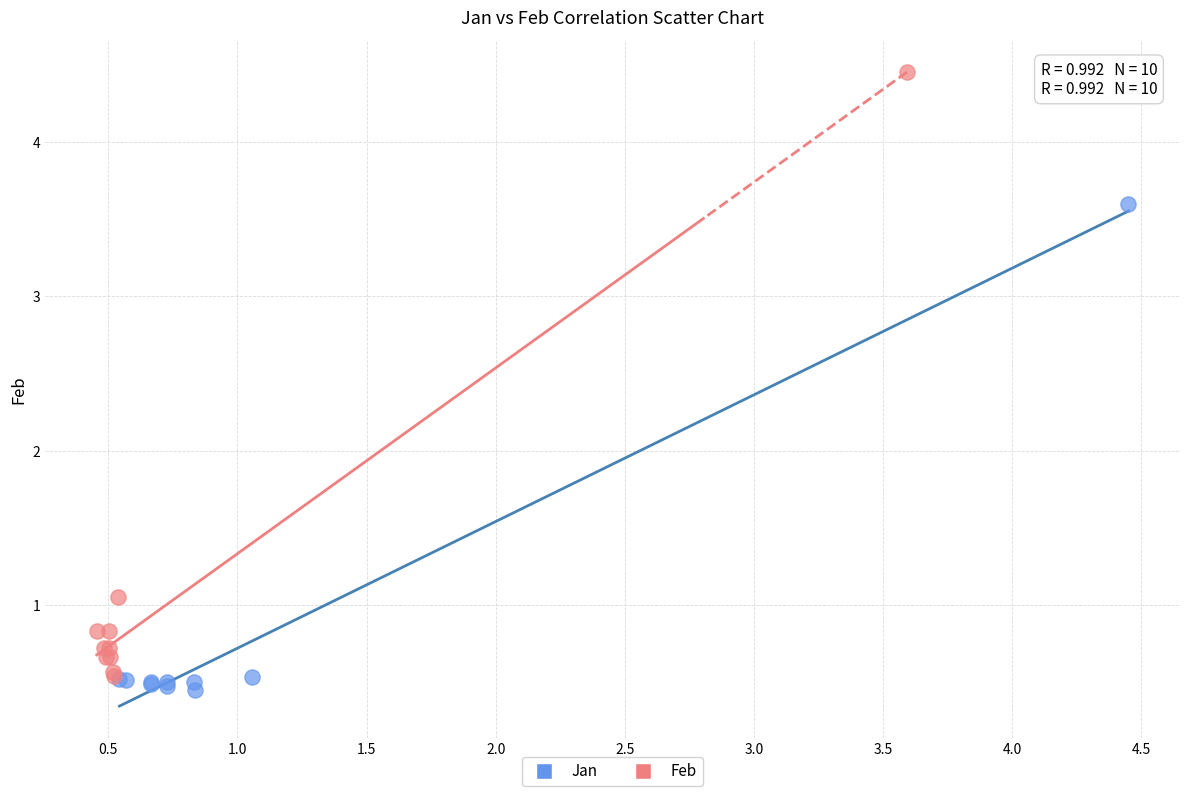

What are all the series names shown in the legend?

Jan, Feb